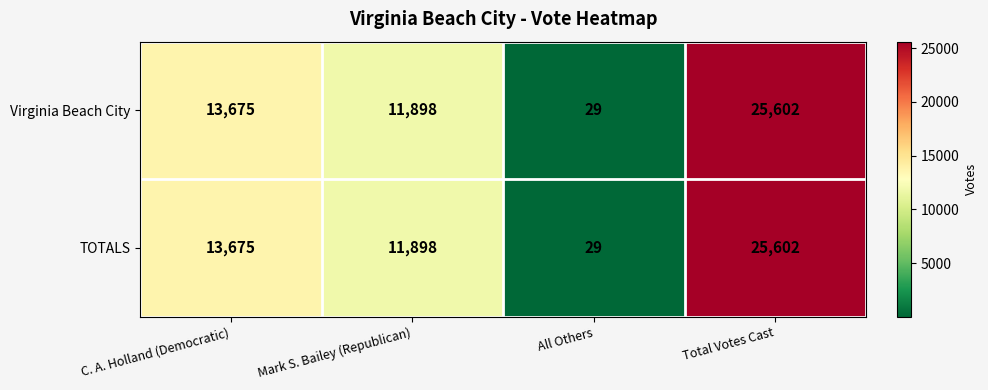

What is the maximum value for TOTALS?

25602